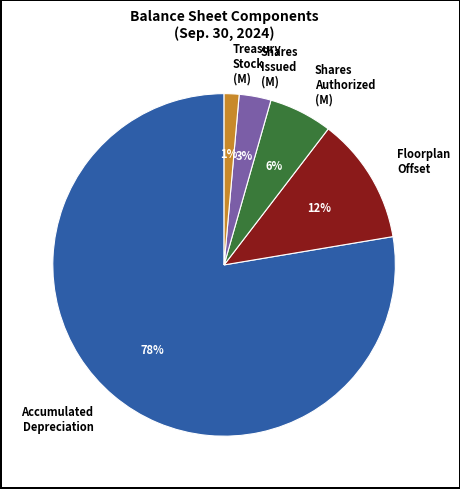

To the nearest percent, what percentage of the pie is Shares Authorized (M)?

6%